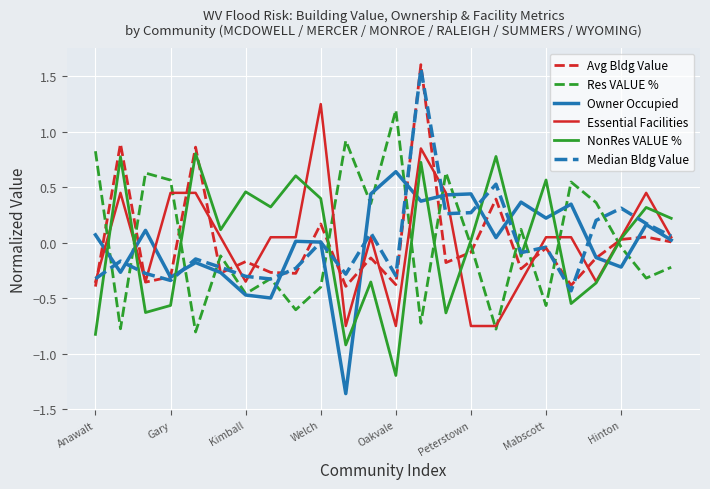

How many times do Res VALUE % and NonRes VALUE % cross each other?

11